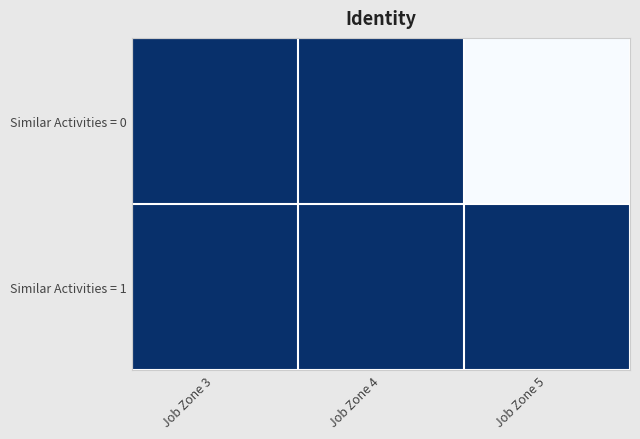

How many series are shown in this chart?

2